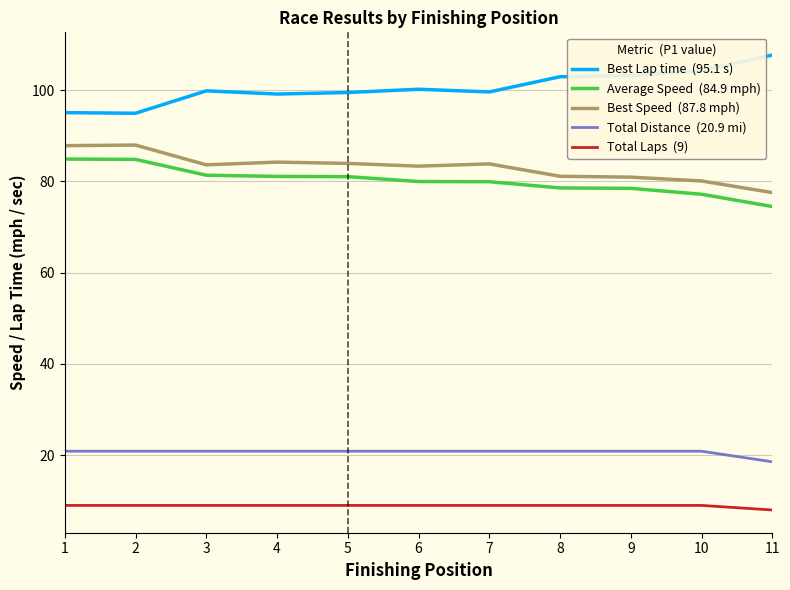

At which category does the chart reach its peak across all series?

11